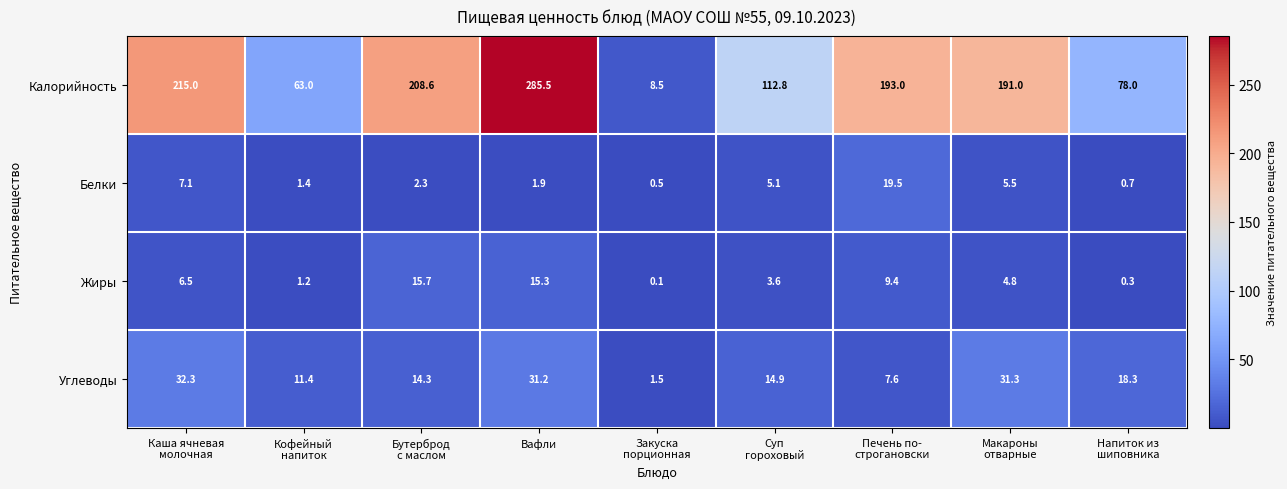

Rank the series by their maximum value, from lowest to highest.

Жиры, Белки, Углеводы, Калорийность